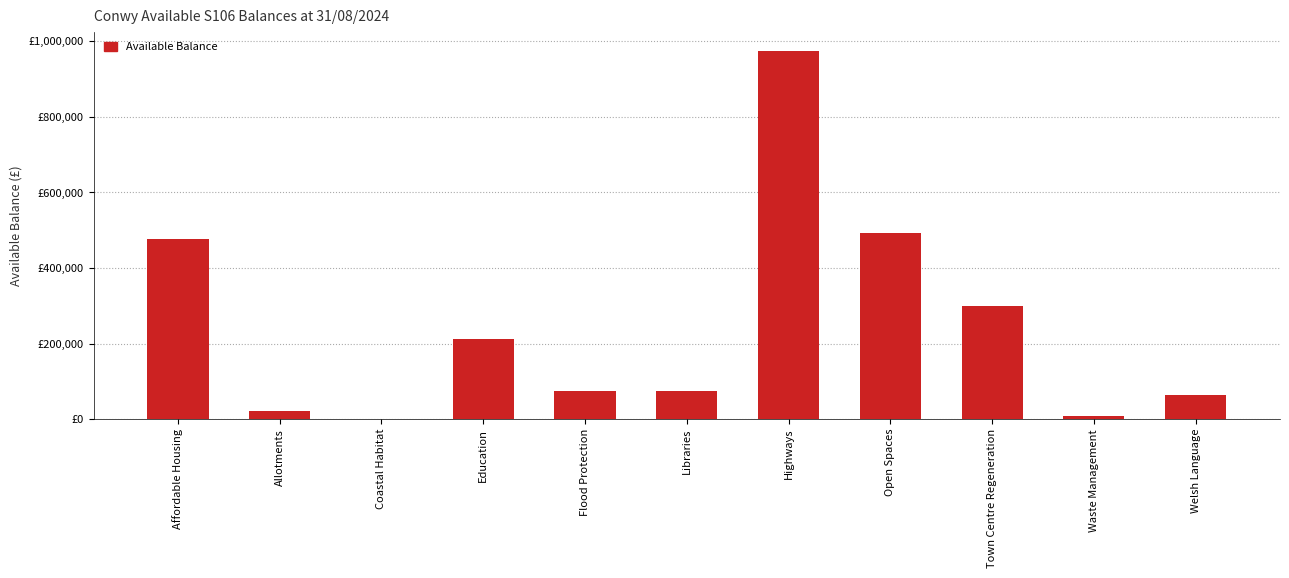

Reading right to left, transcribe all the data shown in this chart.

Welsh Language=63751.3	Waste Management=7832.0	Town Centre Regeneration=299826.2	Open Spaces=492576.6	Highways=975741.8	Libraries=74401.2	Flood Protection=73917.7	Education=210998.5	Coastal Habitat=1056.0	Allotments=20578.1	Affordable Housing=477200.7